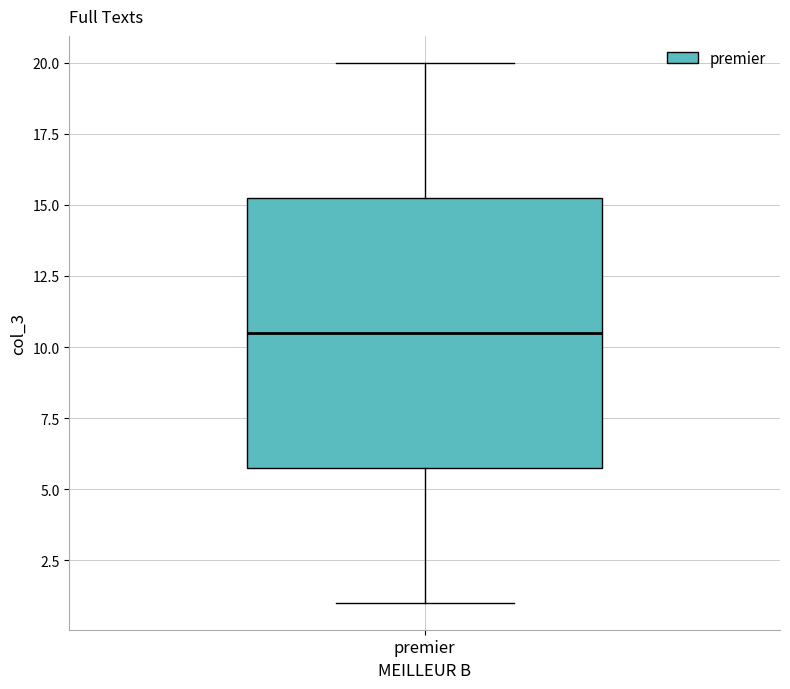

Transcribe this box plot: give where the median line is, the range the box spans, and where the two whiskers end, as read against the y-axis. The values are not printed on the chart, so give them approximately, as read against the axis.

median 10.5, box 6.0 to 15.5, whiskers 1.0 to 20.0